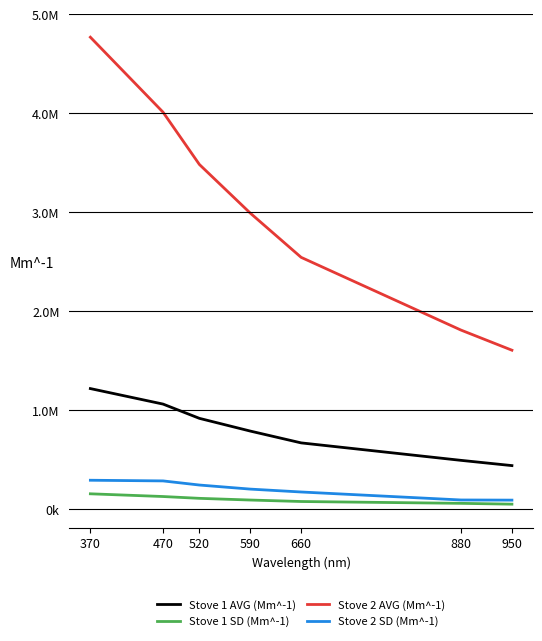

At how many categories does at least one series exceed 701126?

7